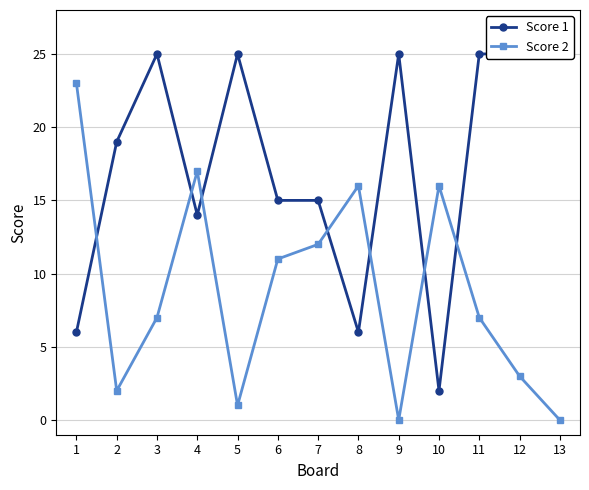

What is the value of the Score 2 point at the 11th from the left?

7